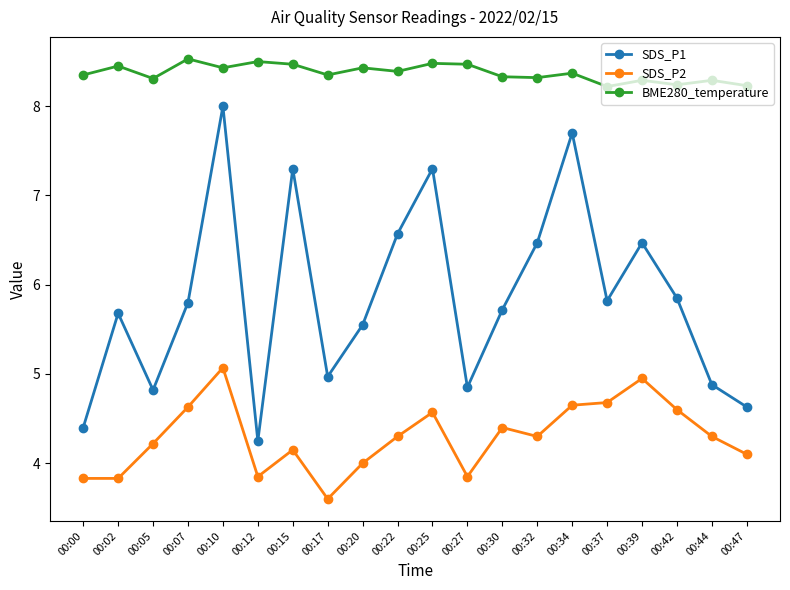

What is the total value across all series at 00:20?

18.0